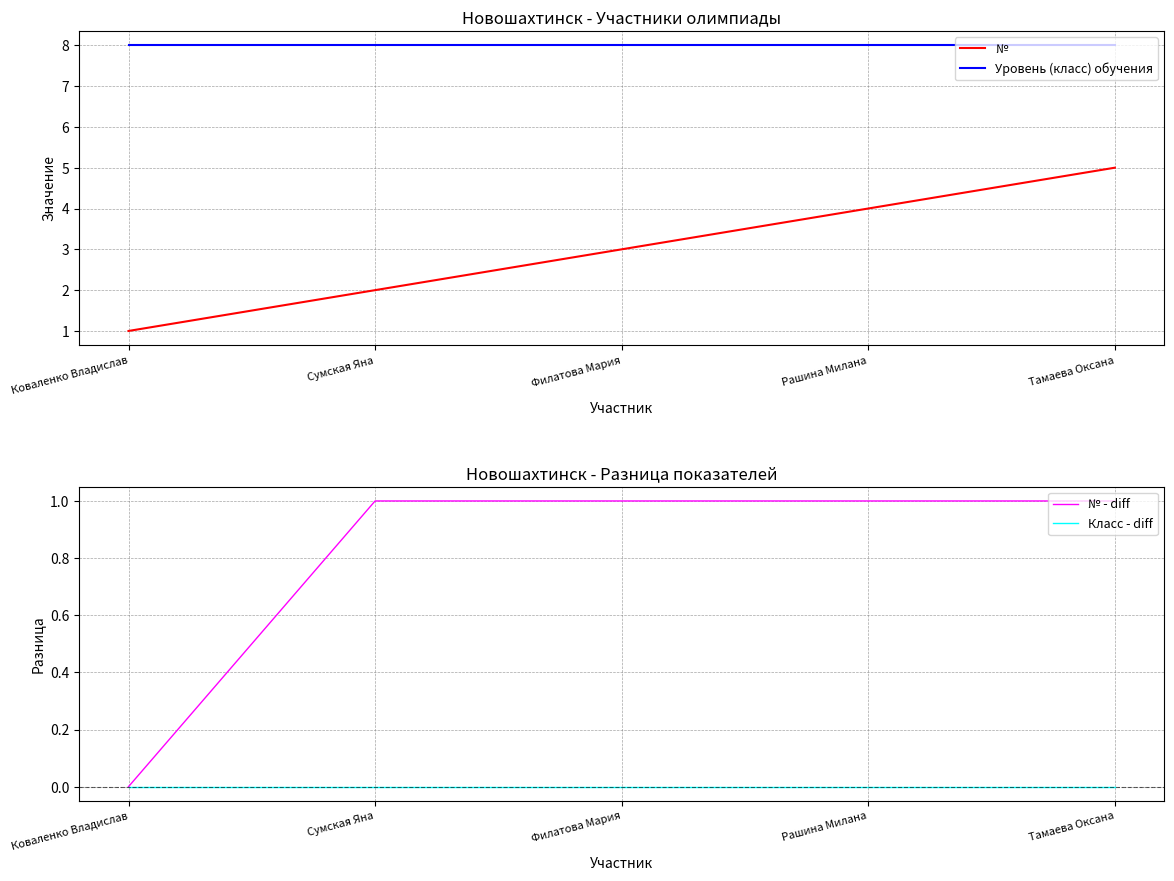

Is this an area chart (filled region under the line)?

No